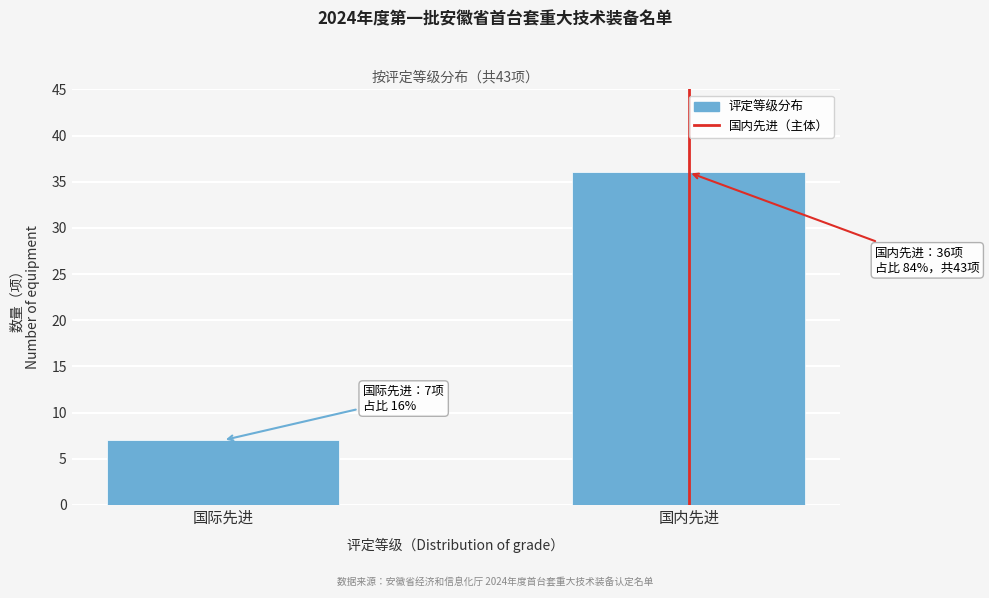

Reading left to right, extract all data points from this chart.

国际先进=7	国内先进=36